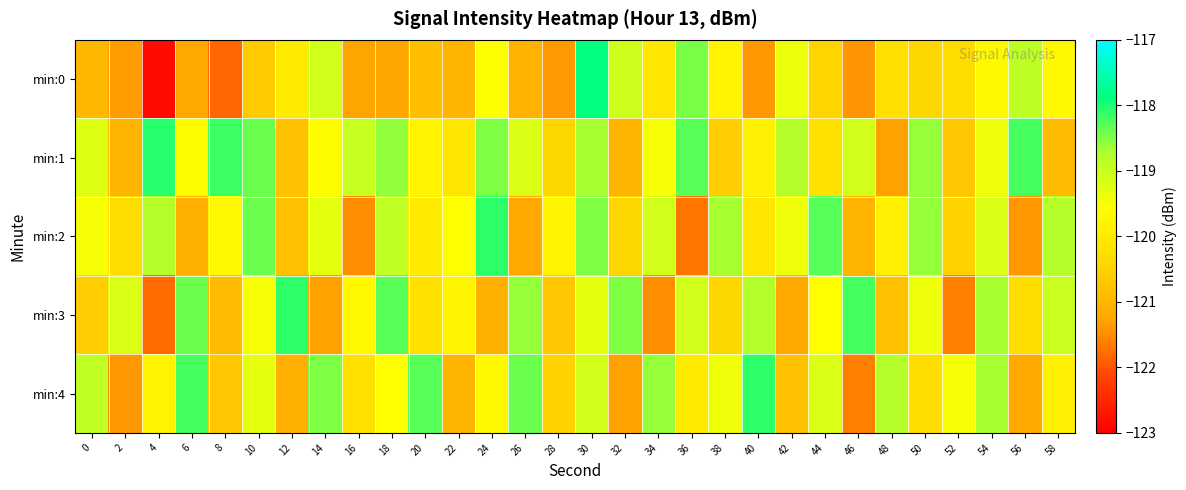

Which series changed the most between 12 and 42?

min:3